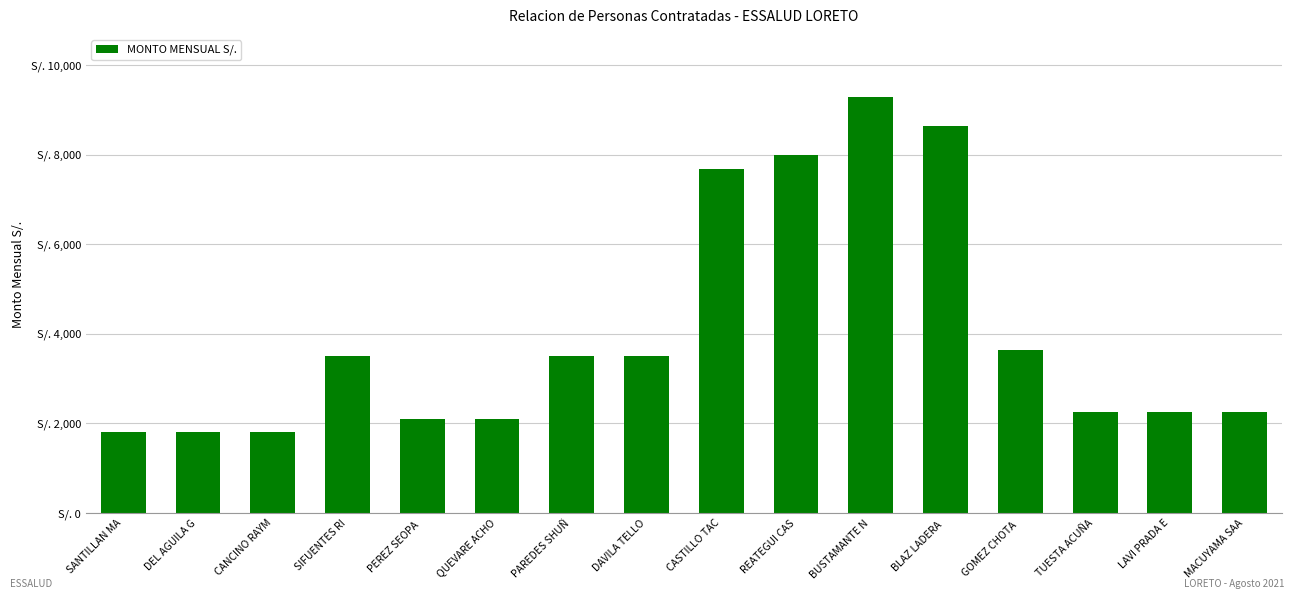

Are the bars horizontal?

No